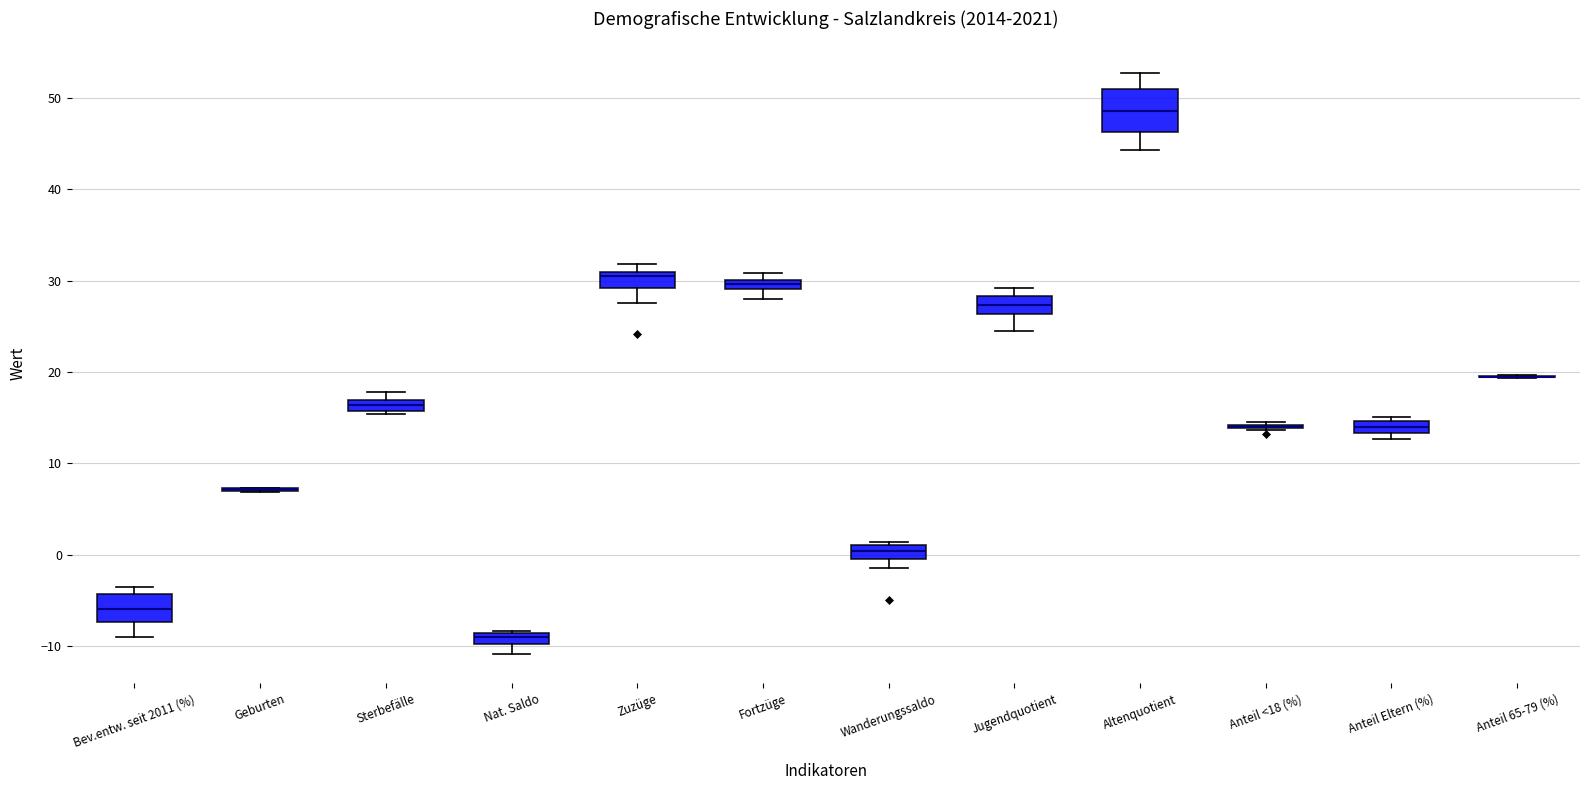

Where does the lower whisker of the box for Altenquotient end on the y-axis? The values are not printed on the chart, so give them approximately, as read against the axis.

44